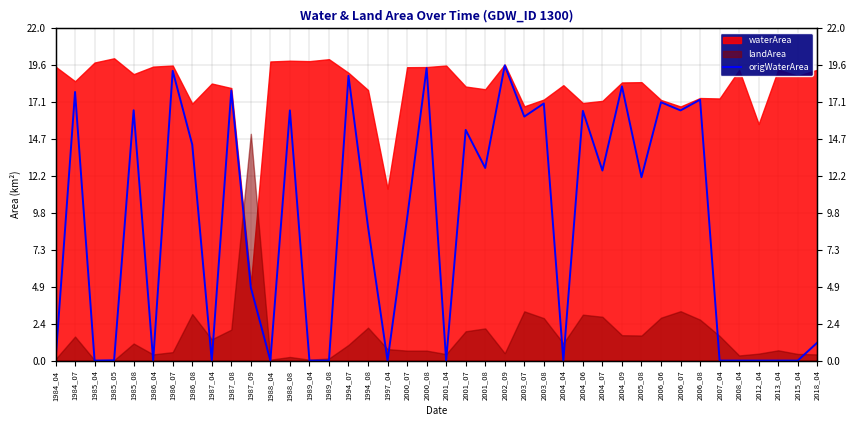

True or false: there are more than 1 points higher than both neighbors.

True